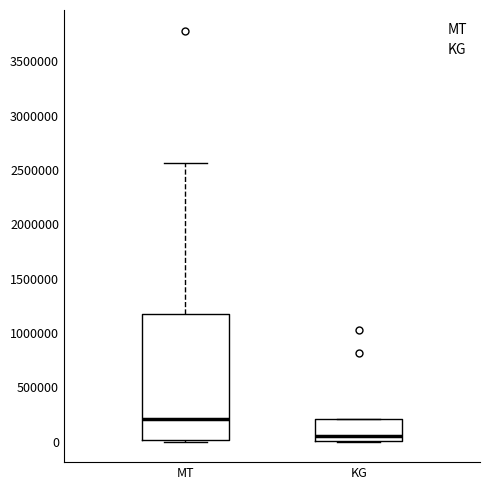

Where is the upper edge of the box for KG on the y-axis? The values are not printed on the chart, so give them approximately, as read against the axis.

200000